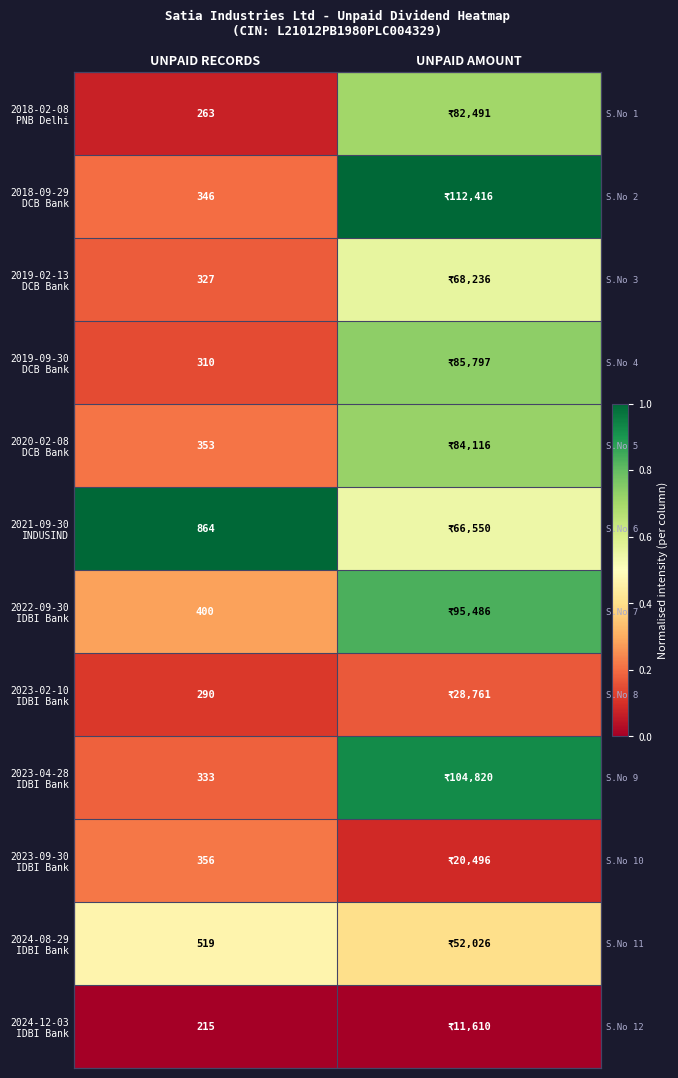

How many distinct data groups are displayed?

12